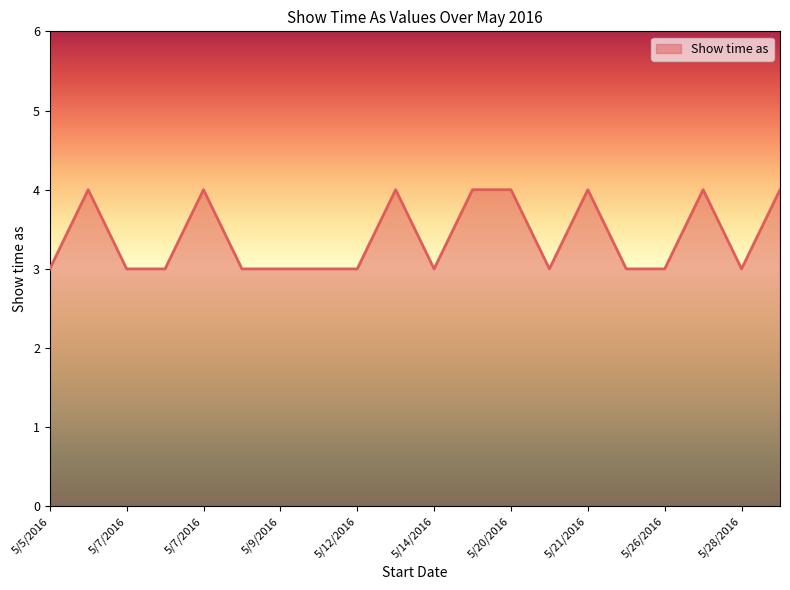

What is the minimum value shown in the chart?

3